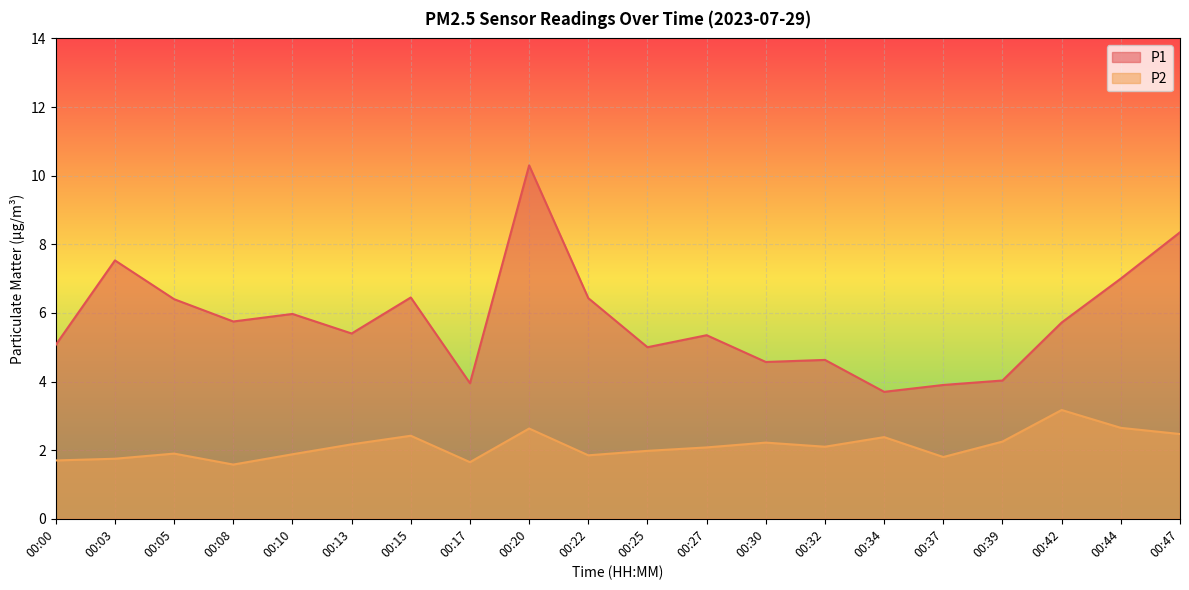

Which has a higher value, 00:39 or 00:47?

00:47